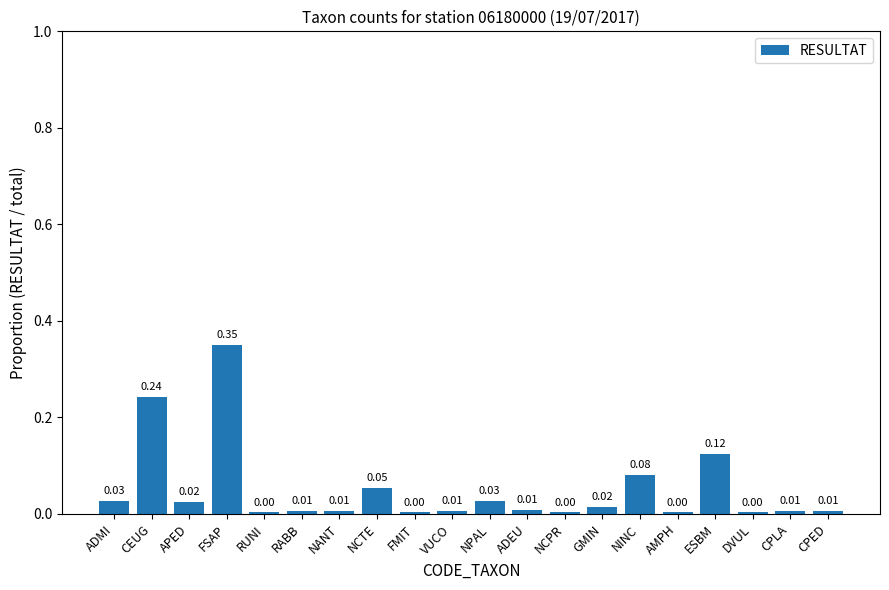

What is the label of the 2nd bar from the left?

CEUG